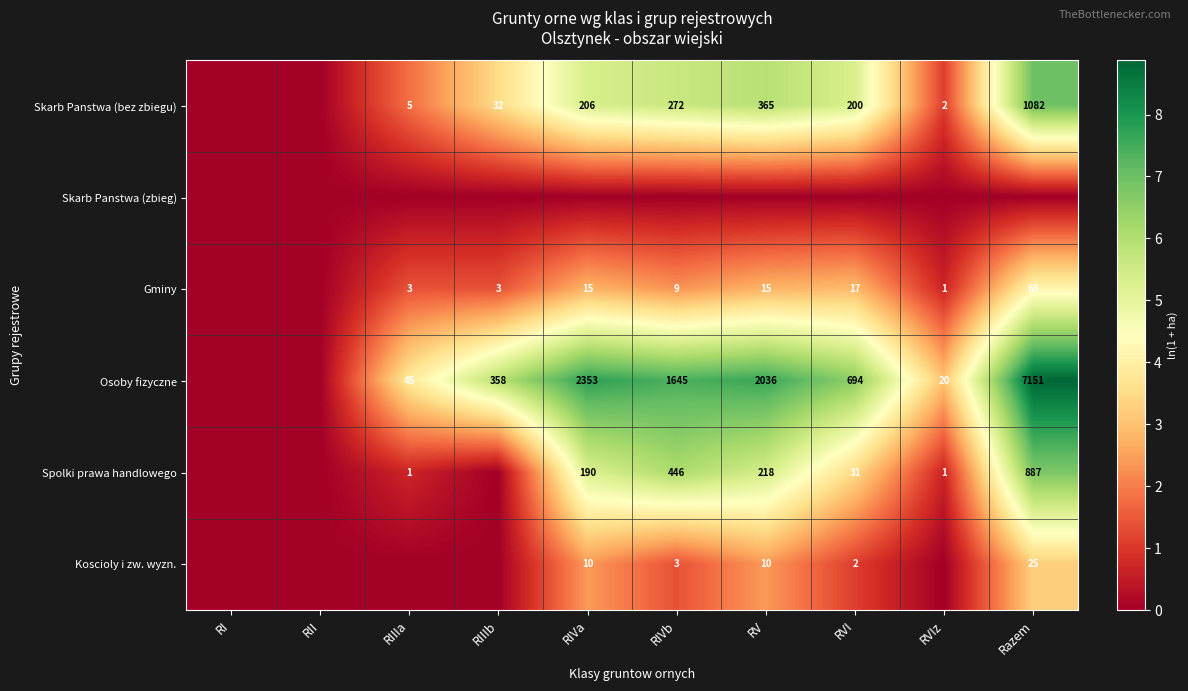

True or false: Koscioly i zw. wyzn. has a value of 10 at RIVa.

True